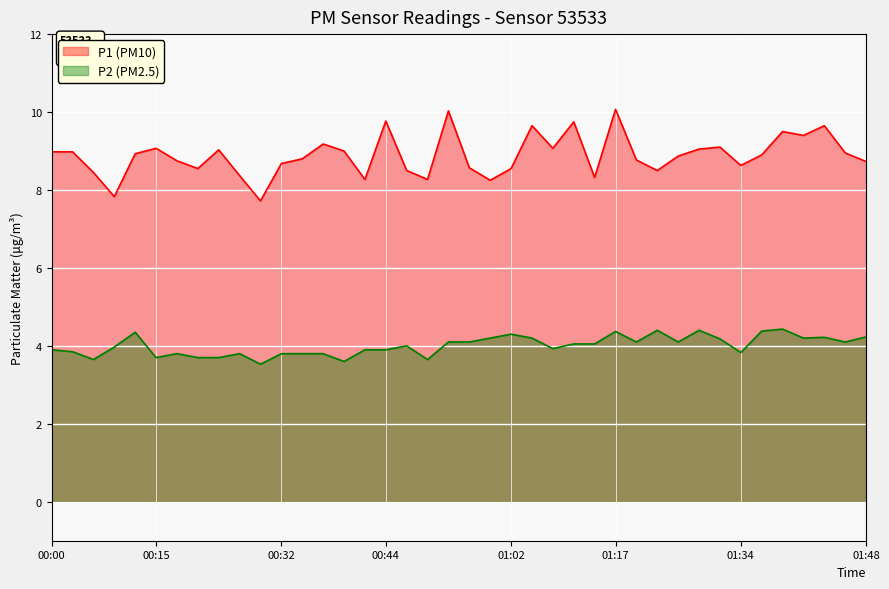

What is the lowest value of the P1 (PM10) series?

7.7